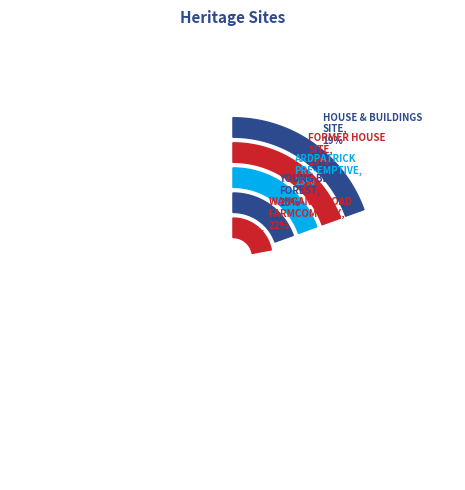

What percentage is the FORMER HOUSE SITE, ARCADIA H6 slice, to the nearest percent?

19%